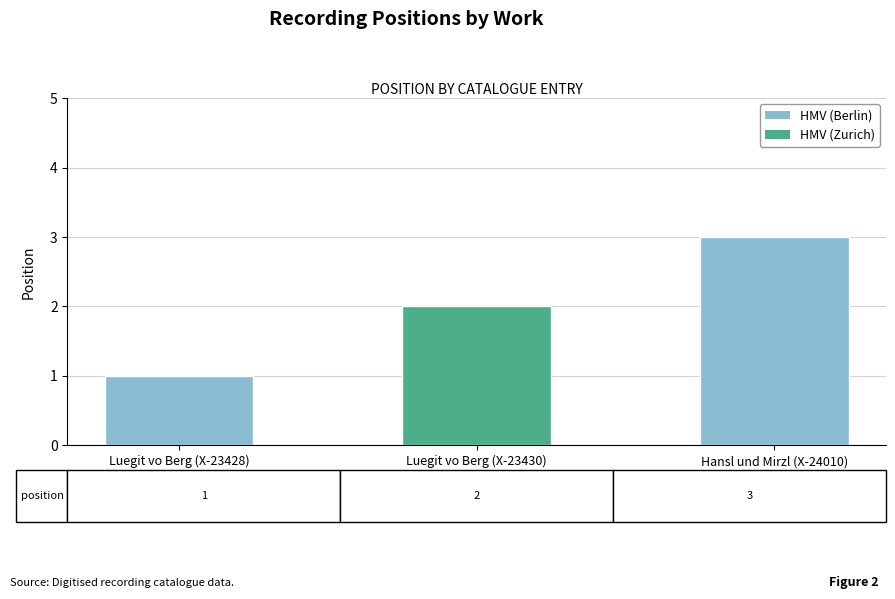

What is the difference between the maximum and minimum values?

2